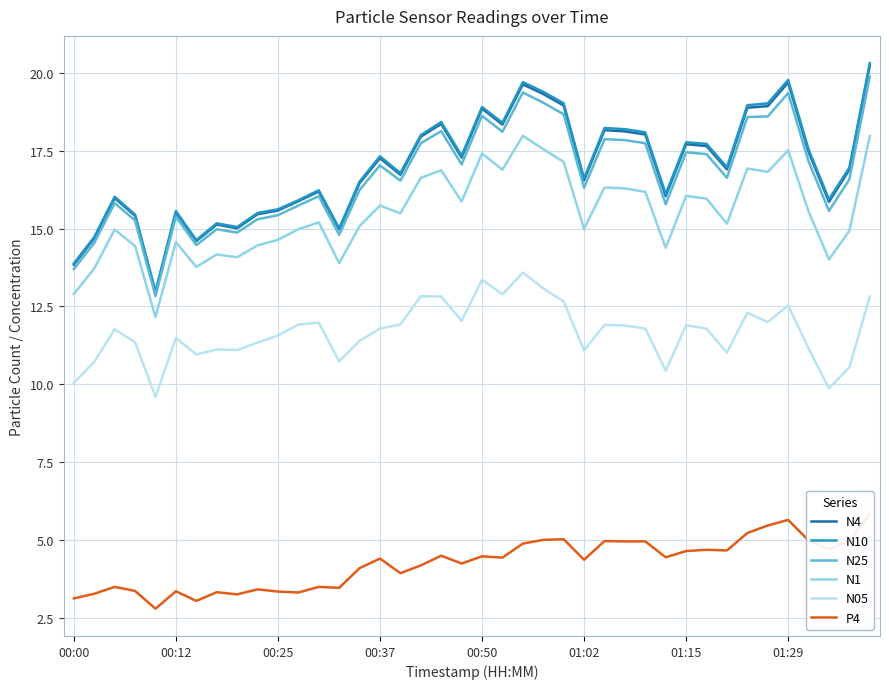

True or false: P4 and N25 cross at least once.

False